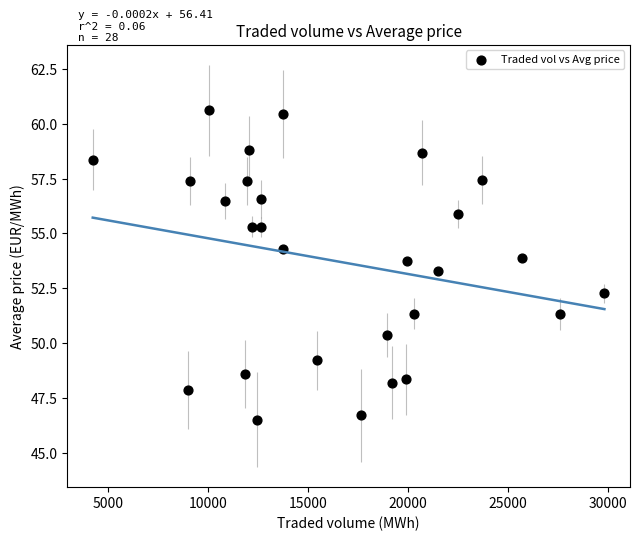

What is the range of Y values (max minus min)?

14.1